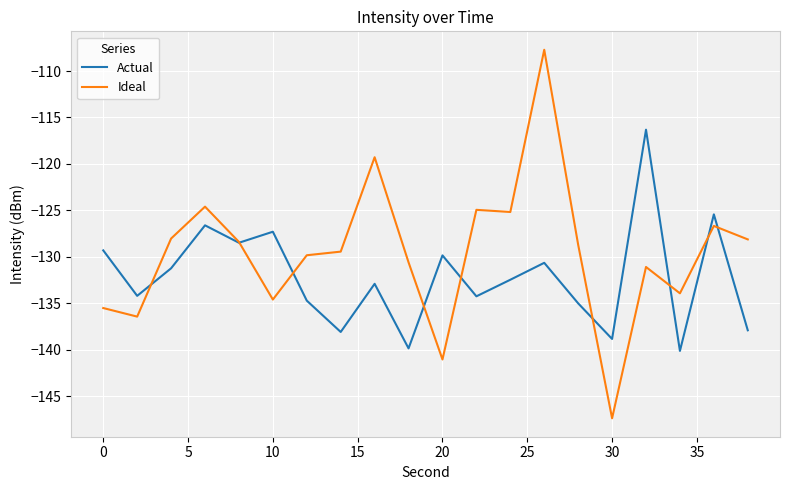

Which series has the largest total across all categories?

Ideal